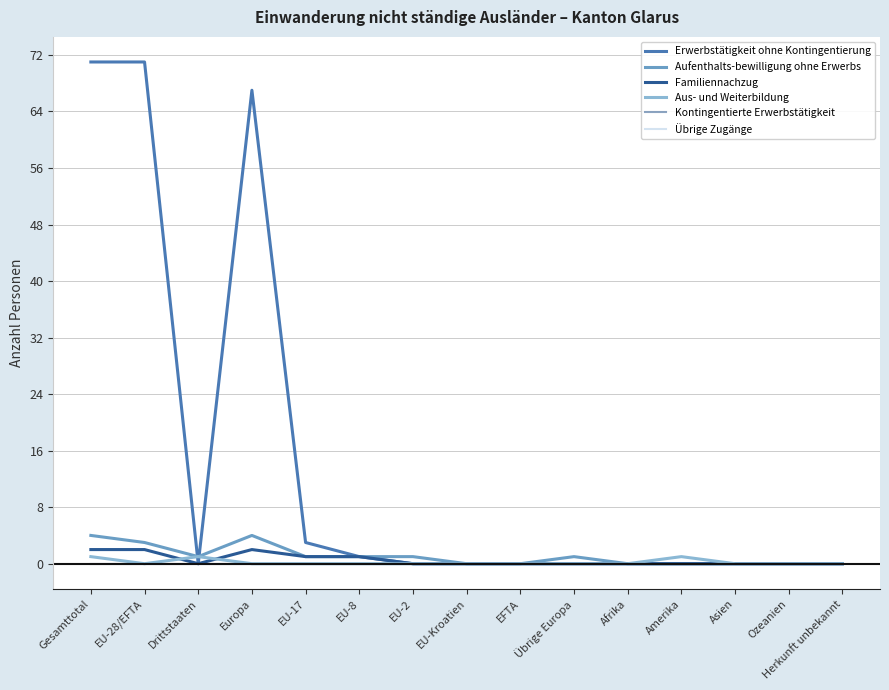

Between Gesamttotal and Herkunft unbekannt, which series saw the biggest shift?

Erwerbstätigkeit ohne Kontingentierung